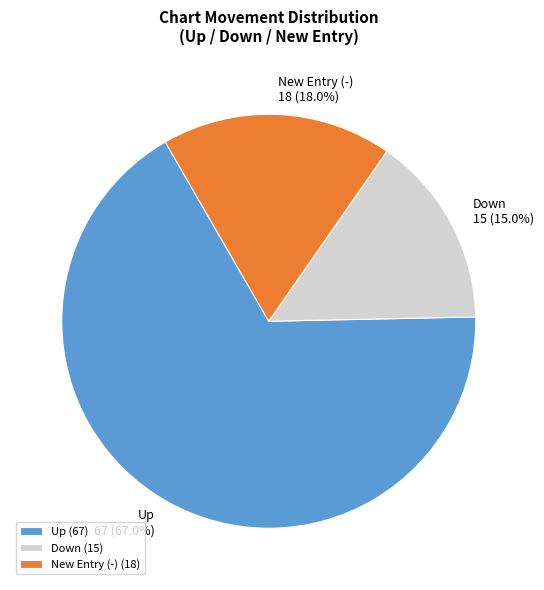

Approximately how many times larger is the value at New Entry (-) compared to Down?

1.2